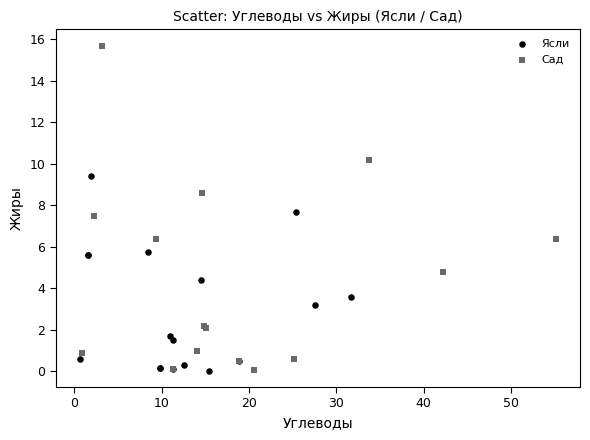

Which series has the largest Y range (max minus min)?

Сад